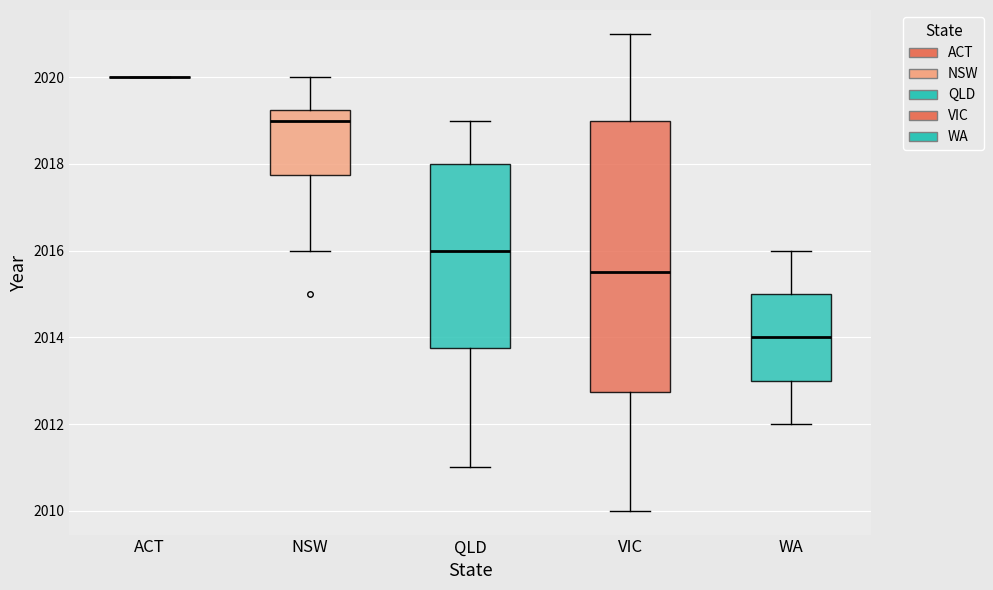

Reading left to right, transcribe this box plot: for each box, give where its median line is, the range the box spans, and where its two whiskers end, as read against the y-axis. The values are not printed on the chart, so give them approximately, as read against the axis.

ACT: box collapsed to a line at 2020.0, whiskers 2020.0 to 2020.0
NSW: median 2019.0, box 2017.8 to 2019.2, whiskers 2016.0 to 2020.0
QLD: median 2016.0, box 2013.8 to 2018.0, whiskers 2011.0 to 2019.0
VIC: median 2015.6, box 2012.8 to 2019.0, whiskers 2010.0 to 2021.0
WA: median 2014.0, box 2013.0 to 2015.0, whiskers 2012.0 to 2016.0